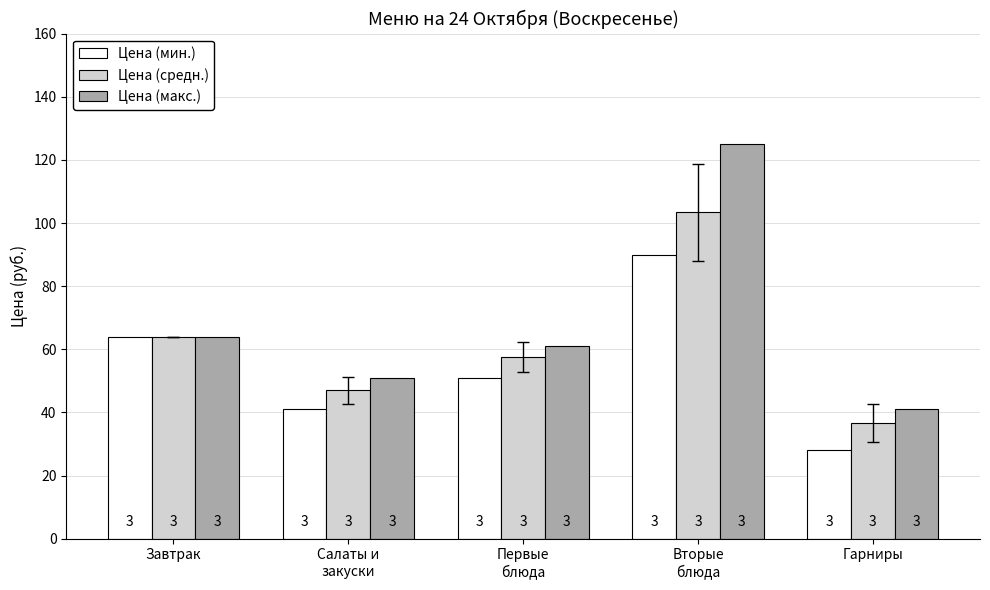

Which category has the highest value across all series?

Вторые
блюда